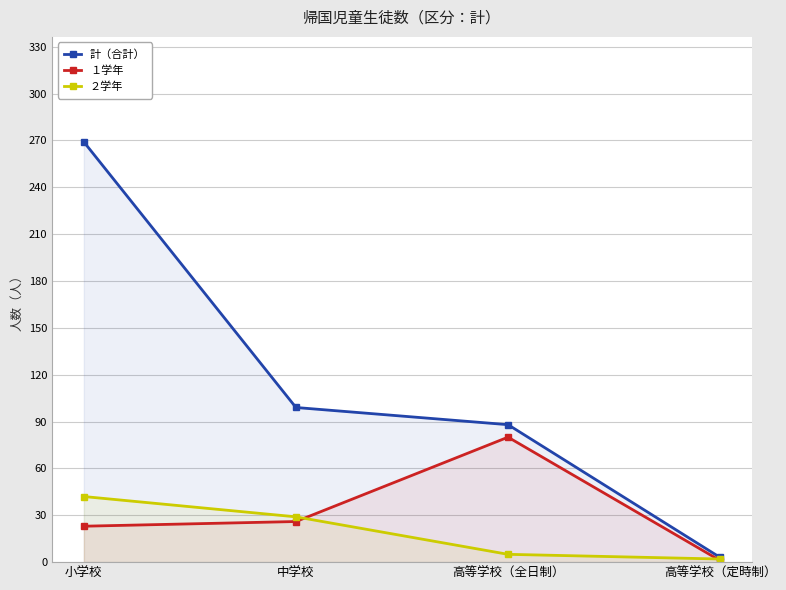

Rank the series by their maximum value, from highest to lowest.

計（合計）, １学年, ２学年